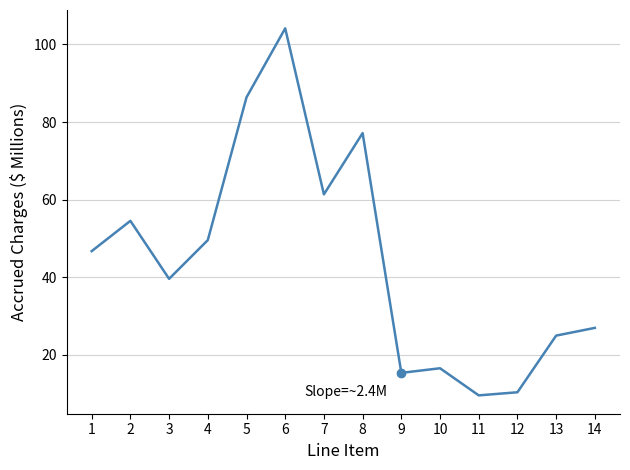

Approximately how many times larger is the value at 1 compared to 2?

0.9